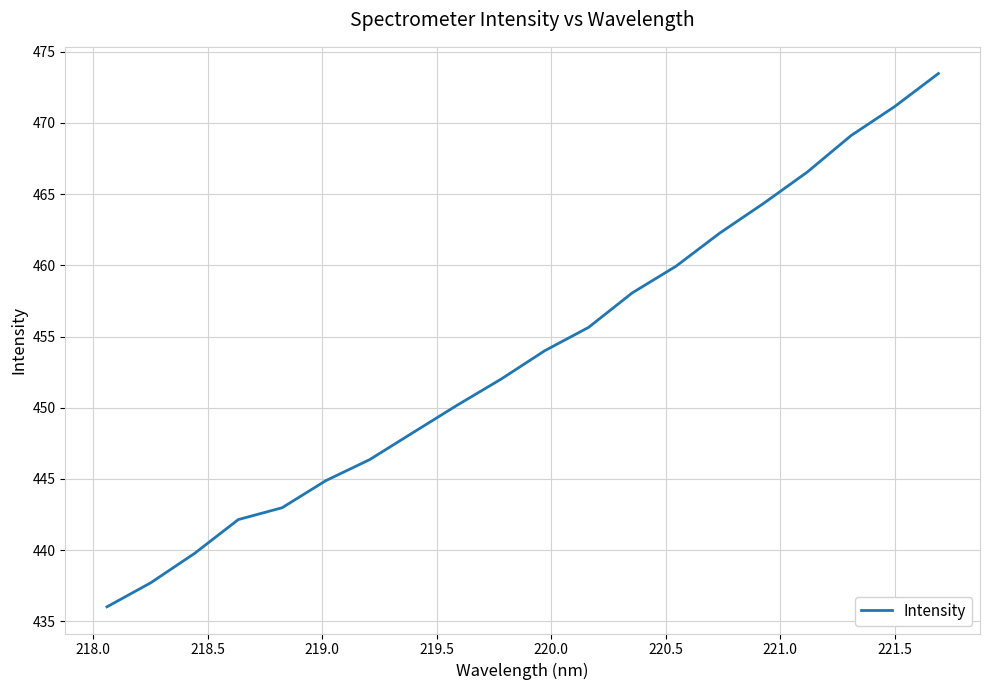

What is the difference between the maximum and minimum values?

37.4